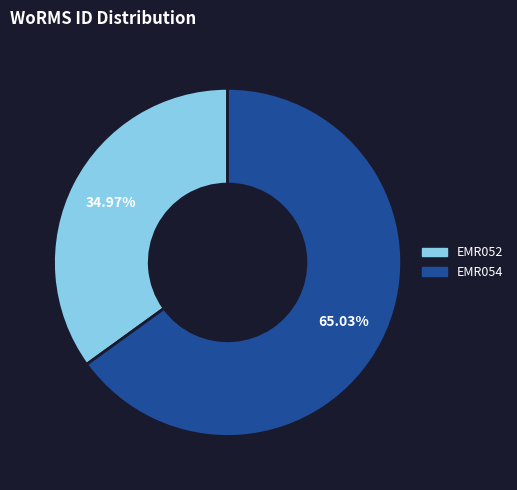

What percentage is the EMR054 slice, to the nearest percent?

65%